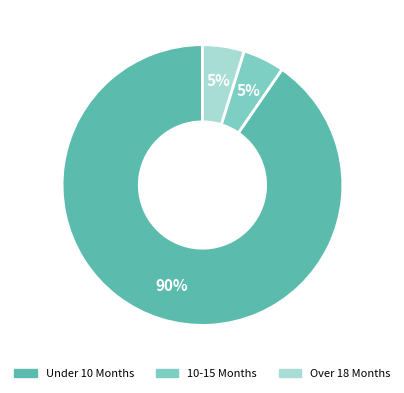

Between Over 18 Months and Under 10 Months, which is larger?

Under 10 Months